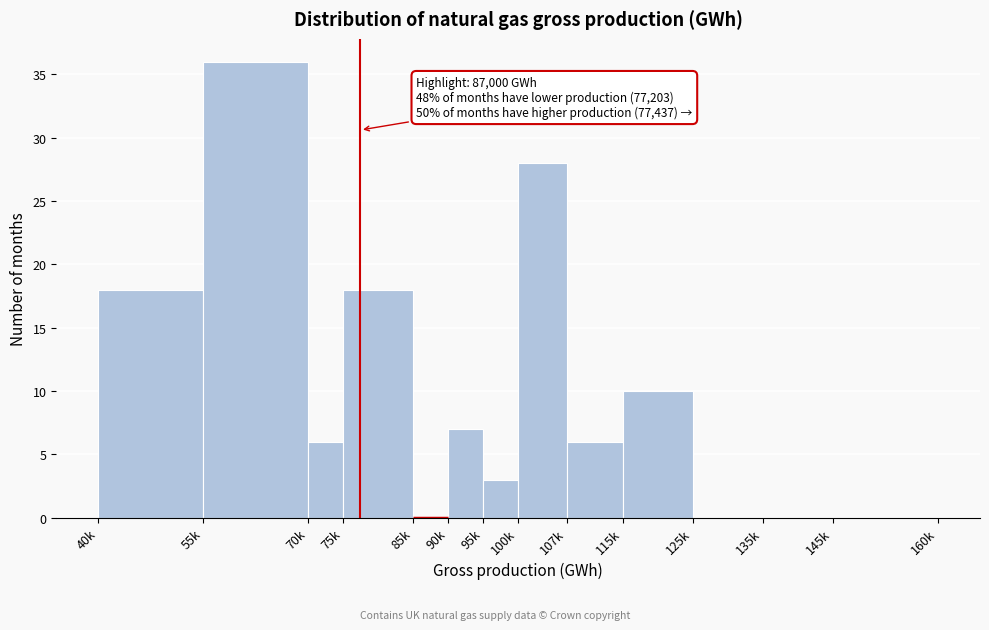

Reading left to right, transcribe all the data shown in this chart.

40k=18	55k=36	70k=6	75k=18	85k=0	90k=7	95k=3	100k=28	107k=6	115k=10	125k=0	135k=0	145k=0